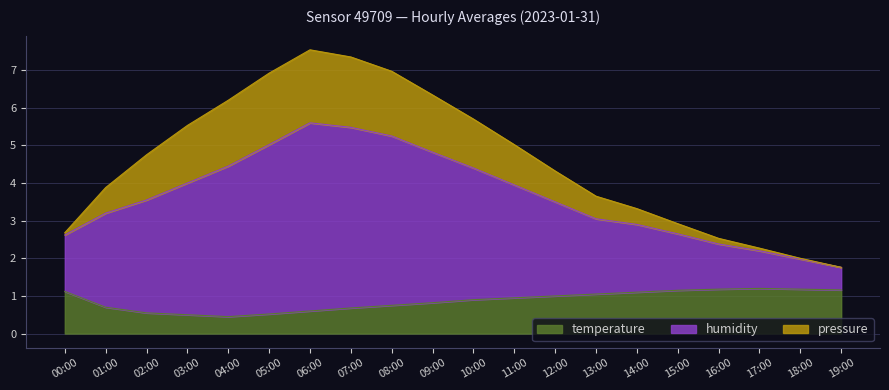

Where does the humidity series first go above 3?

01:00